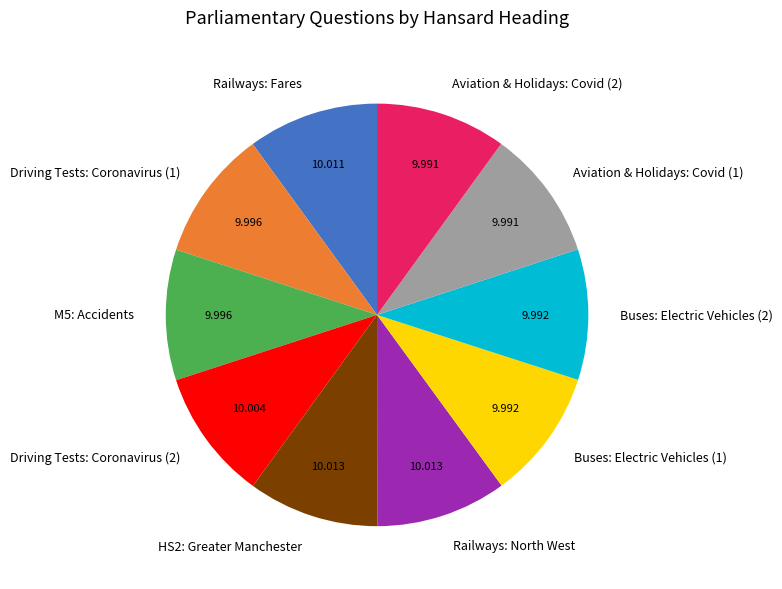

True or false: M5: Accidents accounts for 10% of the total.

True